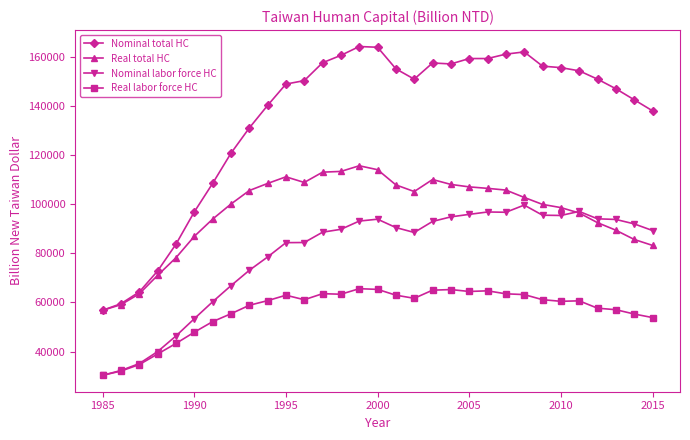

Which series has the widest spread of values?

Nominal total HC